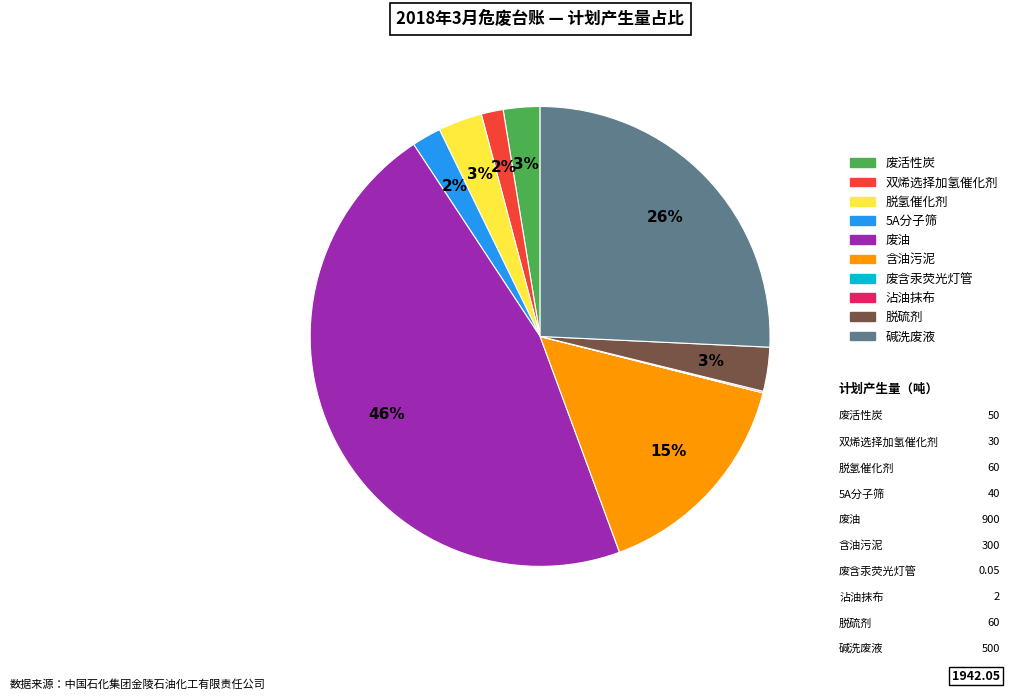

Is 5A分子筛 the majority of the pie?

No